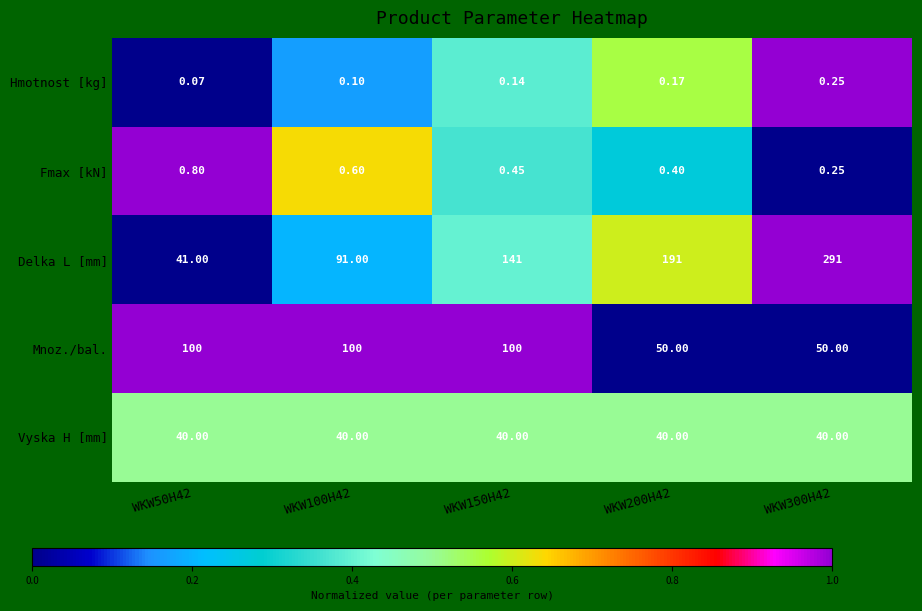

Which series has the largest total across all categories?

Delka L [mm]